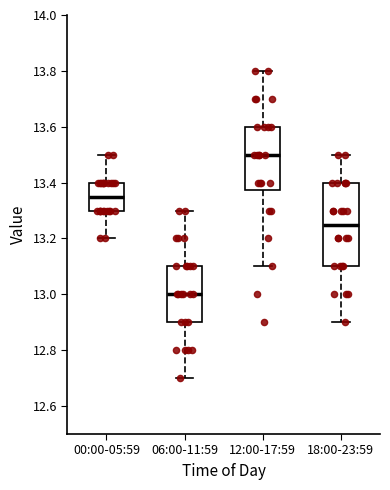

Reading left to right, transcribe this box plot: for each box, give where its median line is, the range the box spans, and where its two whiskers end, as read against the y-axis. The values are not printed on the chart, so give them approximately, as read against the axis.

00:00-05:59: median 13.36, box 13.30 to 13.40, whiskers 13.20 to 13.50
06:00-11:59: median 13.00, box 12.90 to 13.10, whiskers 12.70 to 13.30
12:00-17:59: median 13.50, box 13.38 to 13.60, whiskers 13.10 to 13.80
18:00-23:59: median 13.26, box 13.10 to 13.40, whiskers 12.90 to 13.50